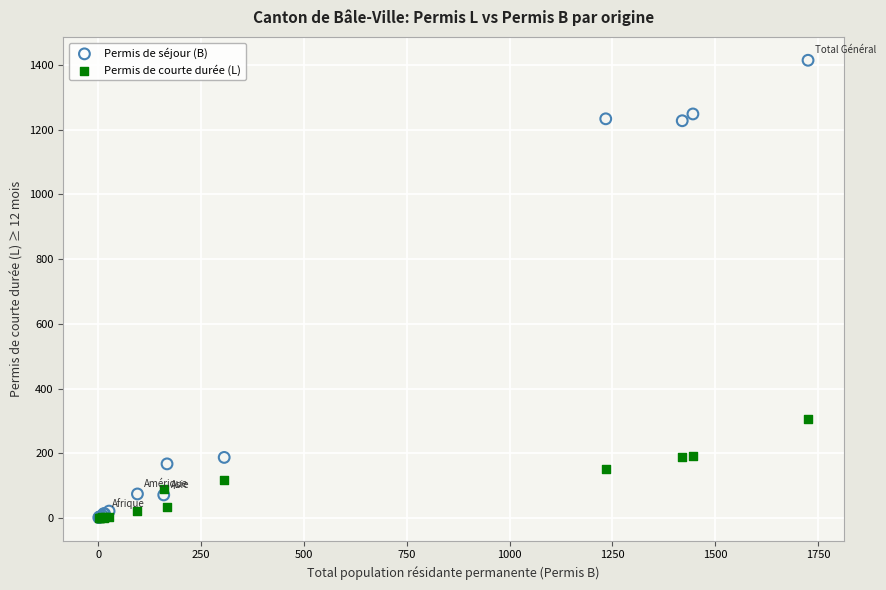

In the Permis de séjour (B) series, what Y value is closest to 708?

1228